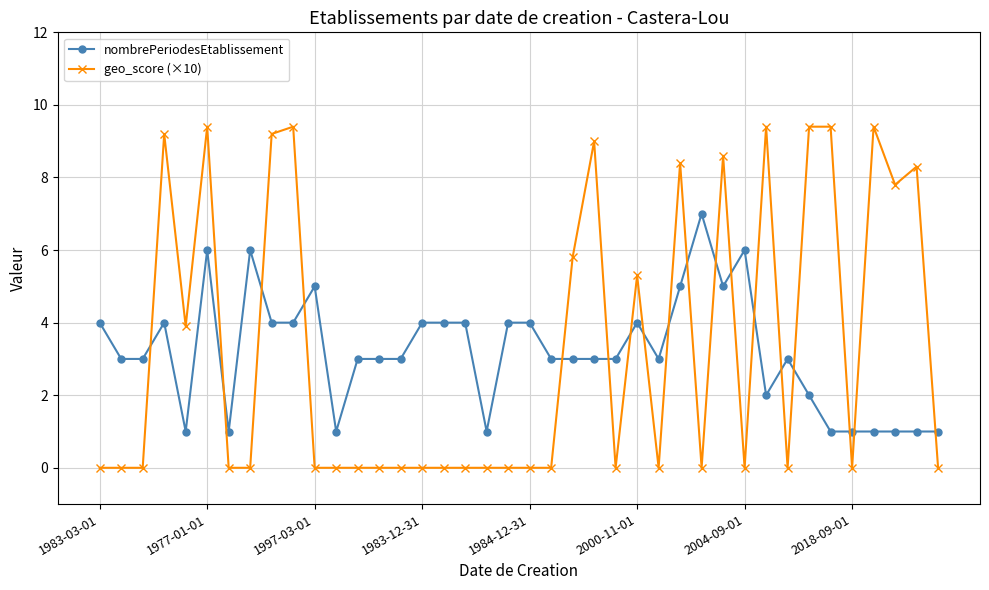

Which series has the widest spread of values?

geo_score (×10)